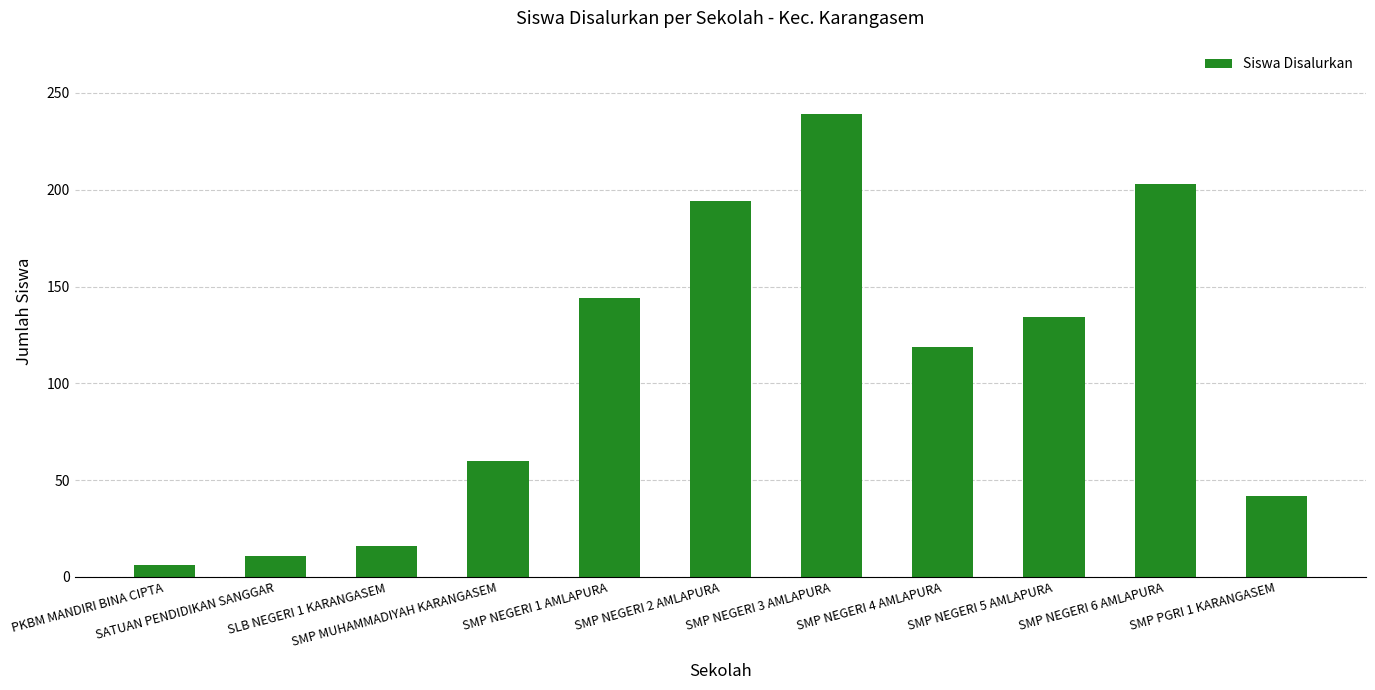

True or false: the data shows 119 at SMP NEGERI 4 AMLAPURA.

True